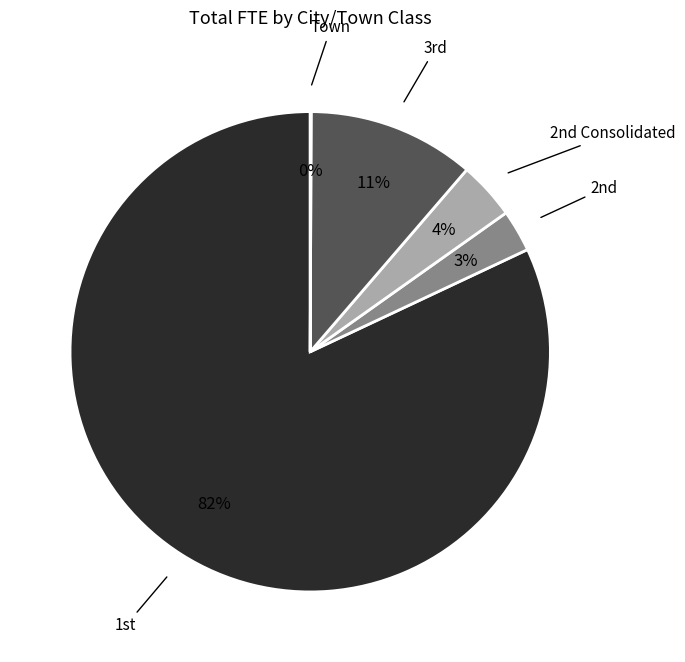

What is the largest slice in the pie chart?

1st